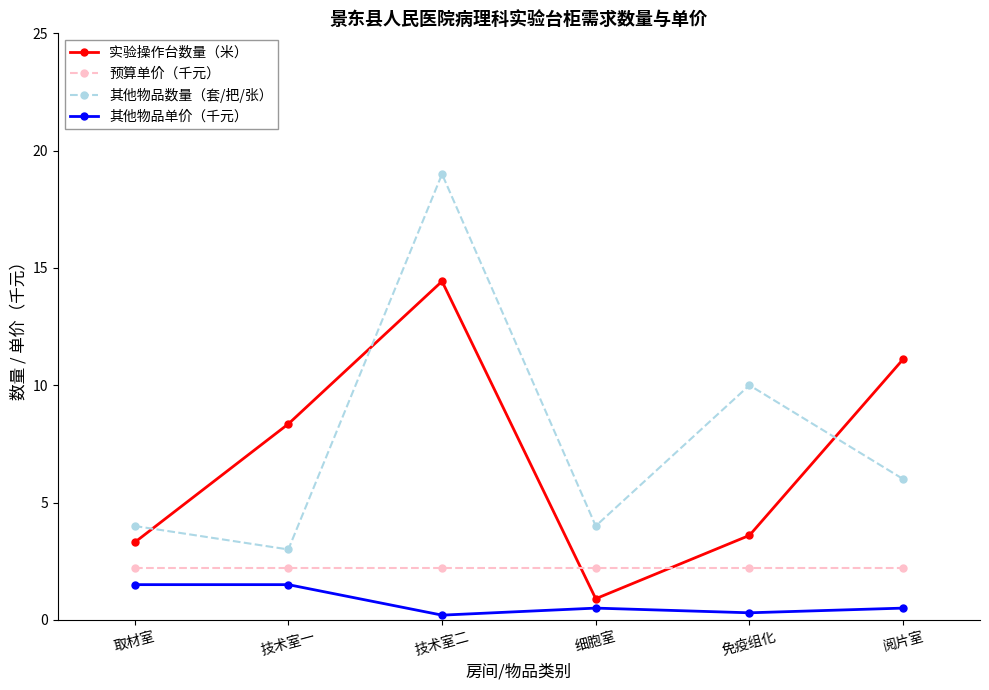

Is this an area chart (filled region under the line)?

No